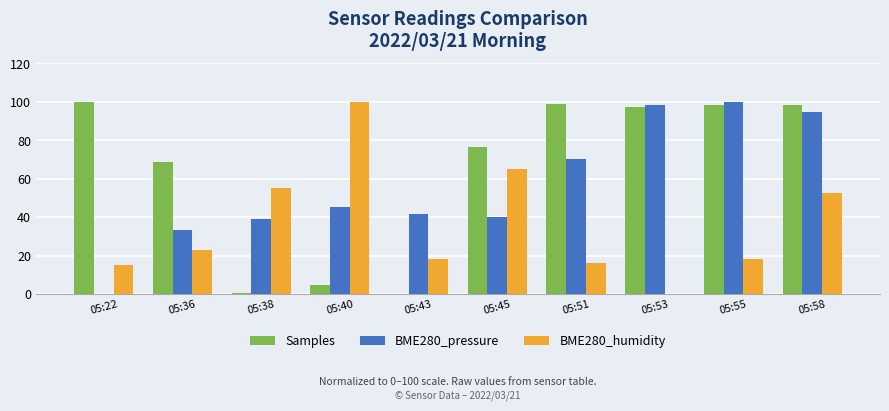

Which series changed the most between 05:38 and 05:53?

Samples